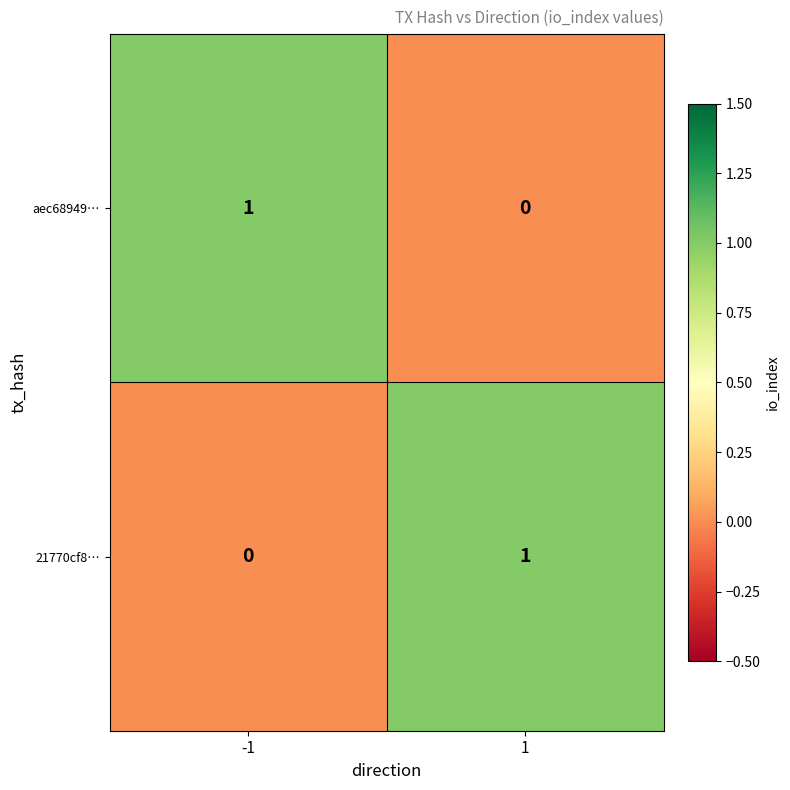

Is the value of aec68949… at -1 greater than the value of 21770cf8… at -1?

Yes